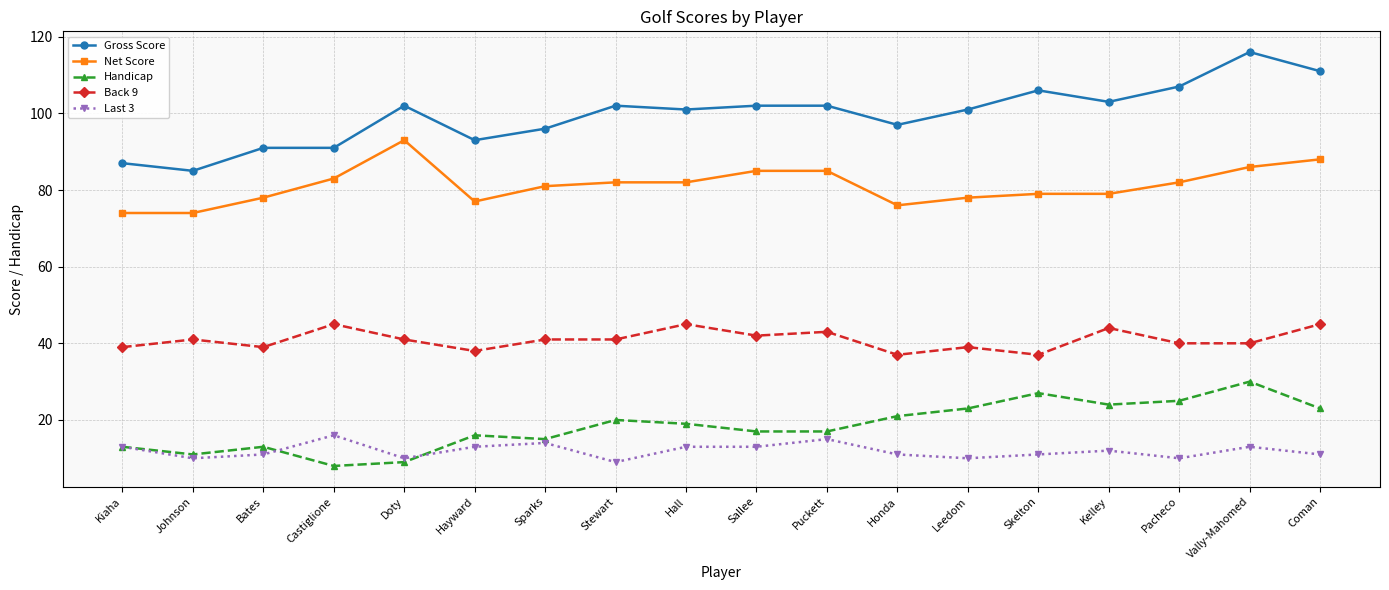

List the series in order of their peak value, highest first.

Gross Score, Net Score, Back 9, Handicap, Last 3